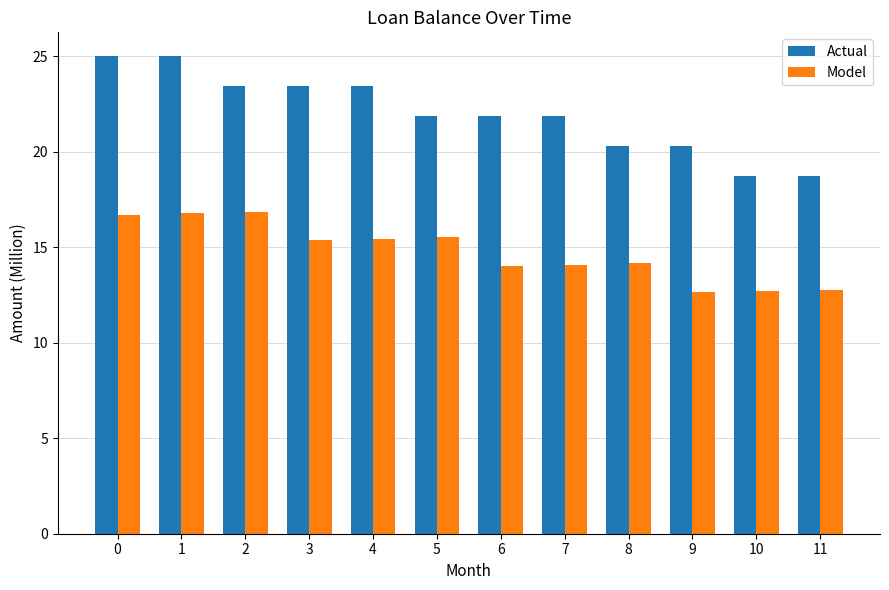

How many bars are there in each group?

2